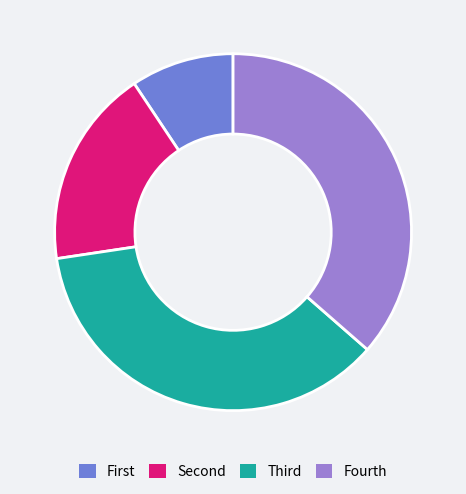

How many segments does this pie chart have?

4